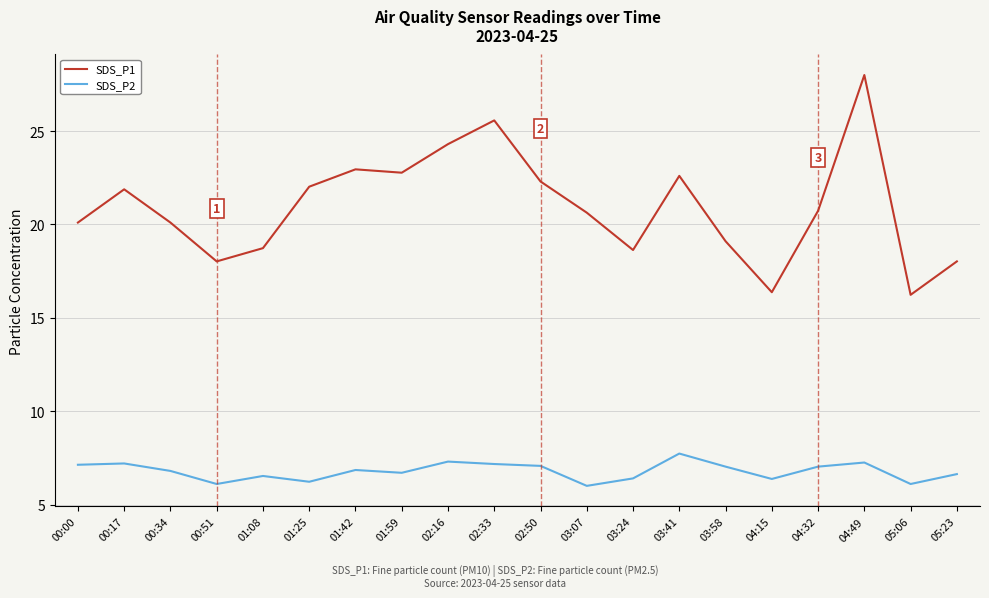

What is the difference between the highest and lowest values at 01:59?

16.1